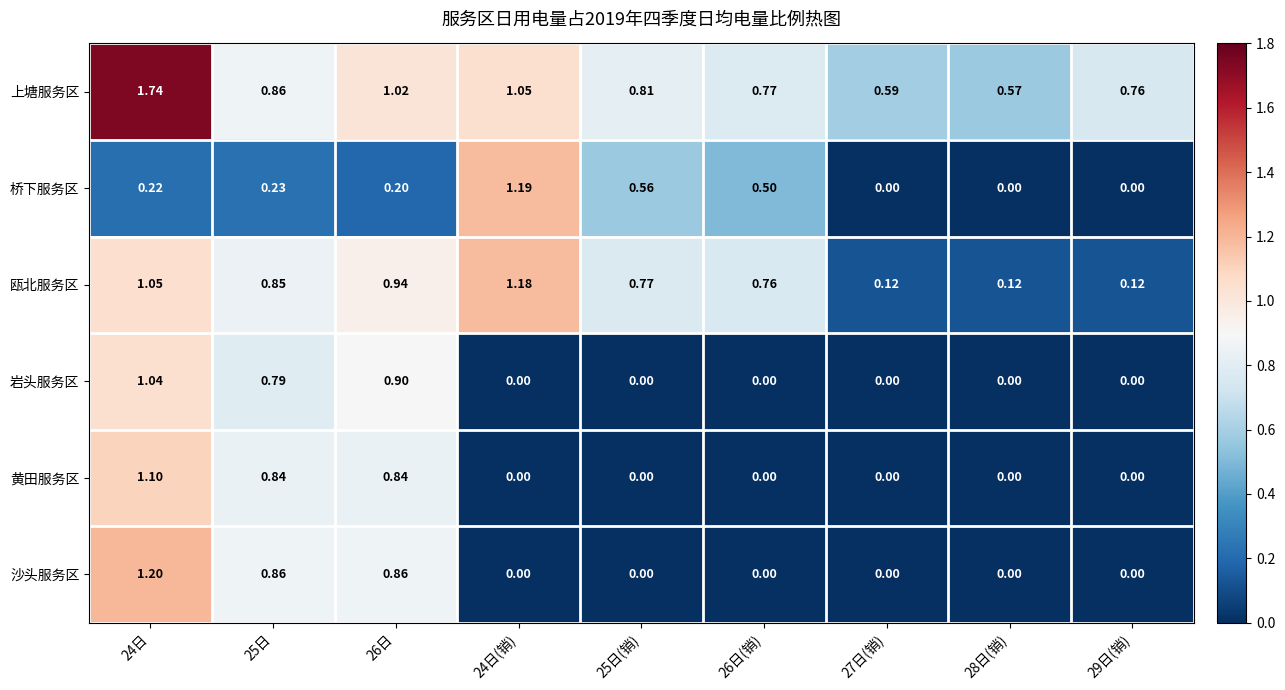

Rank the series at 24日 from lowest to highest value.

桥下服务区, 岩头服务区, 瓯北服务区, 黄田服务区, 沙头服务区, 上塘服务区